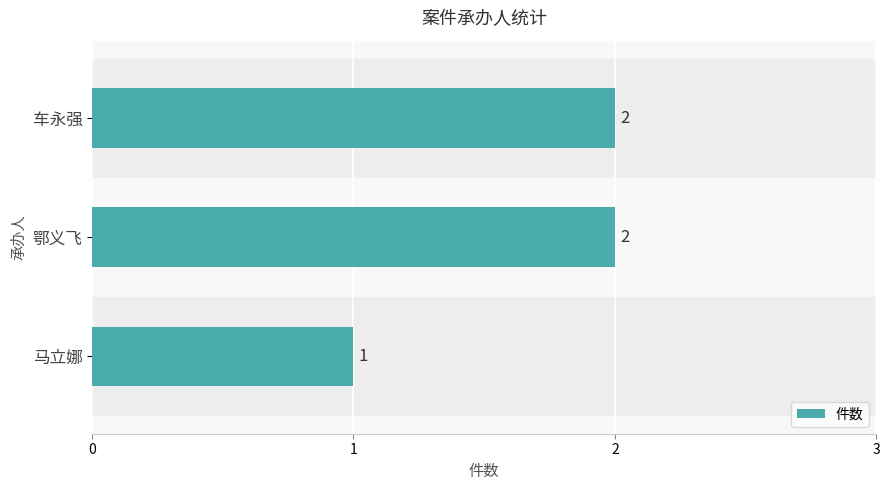

Where is the data nearest to the value 1?

马立娜